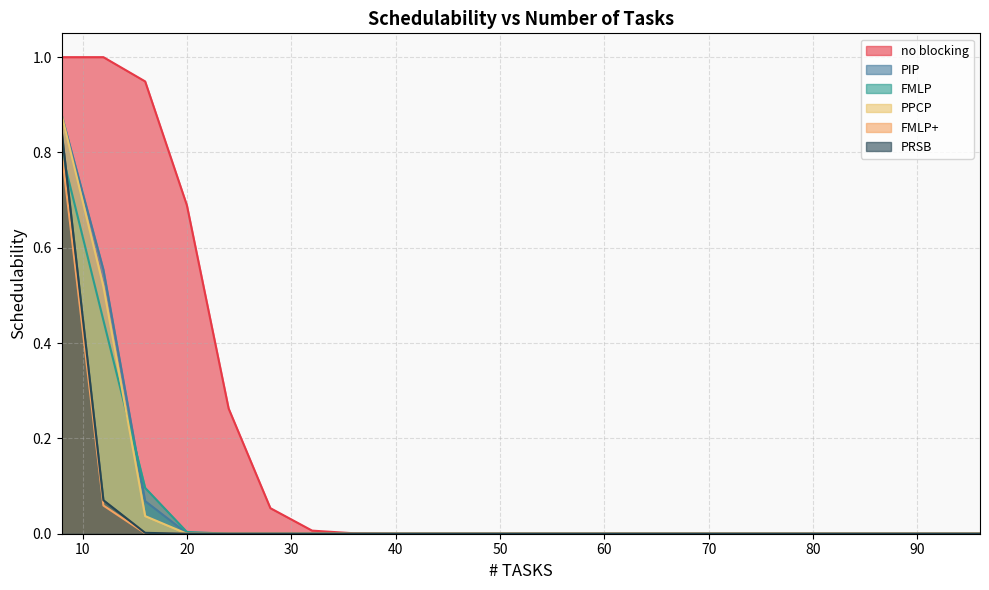

At which category is the sum across all series the highest?

8